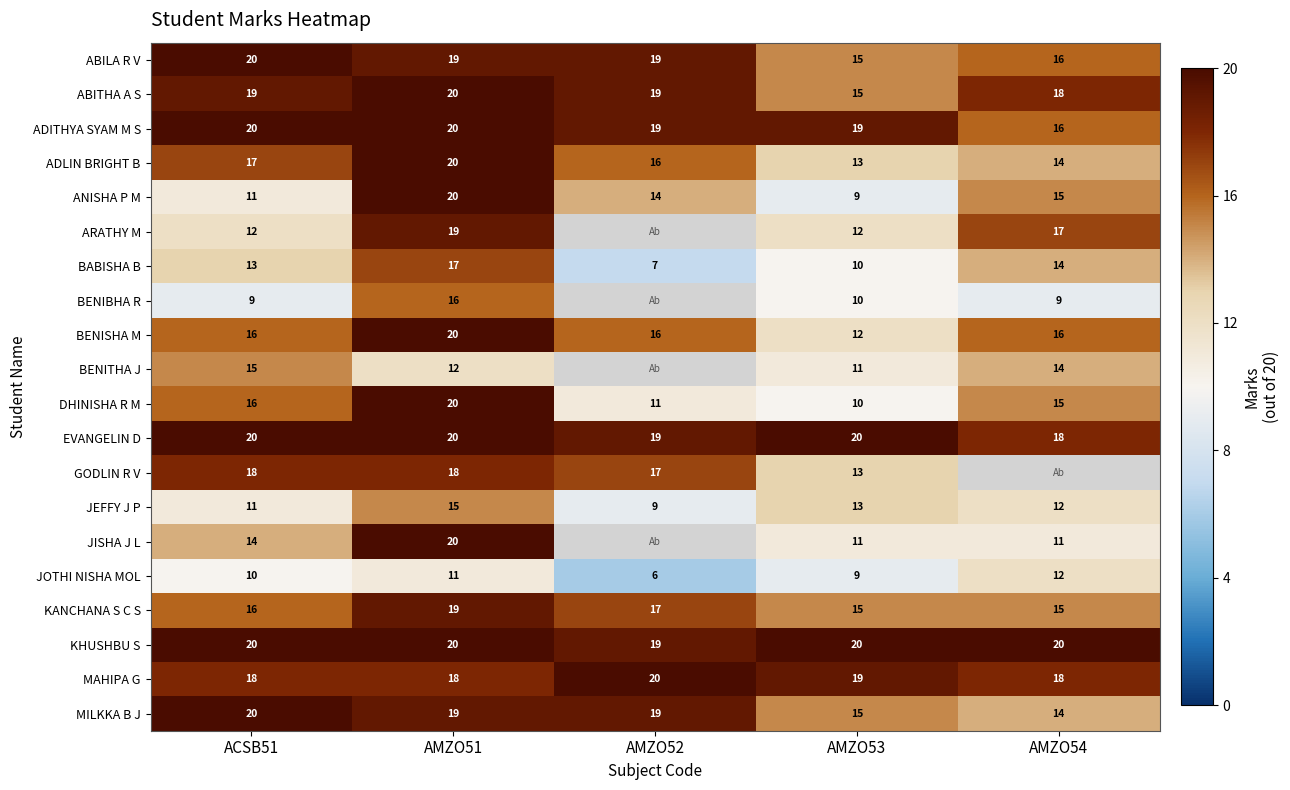

How many BENISHA M values are between 16 and 17?

3